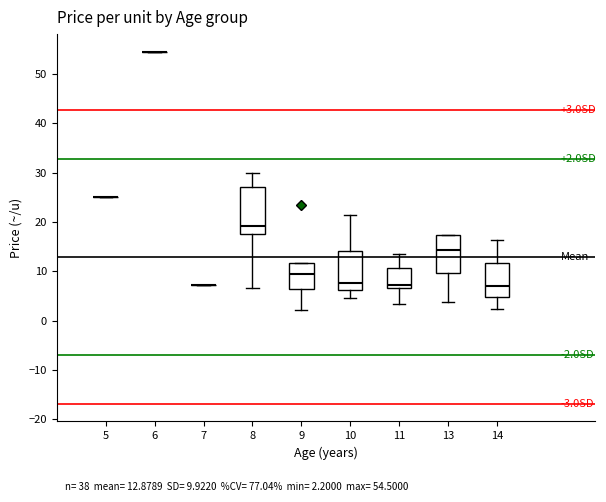

Comparing the boxes themselves (not the whiskers), which one is the tallest?

8